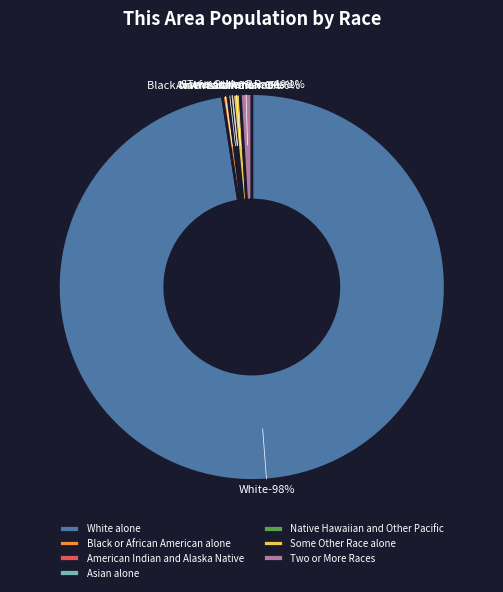

How many slices are in this pie chart?

7